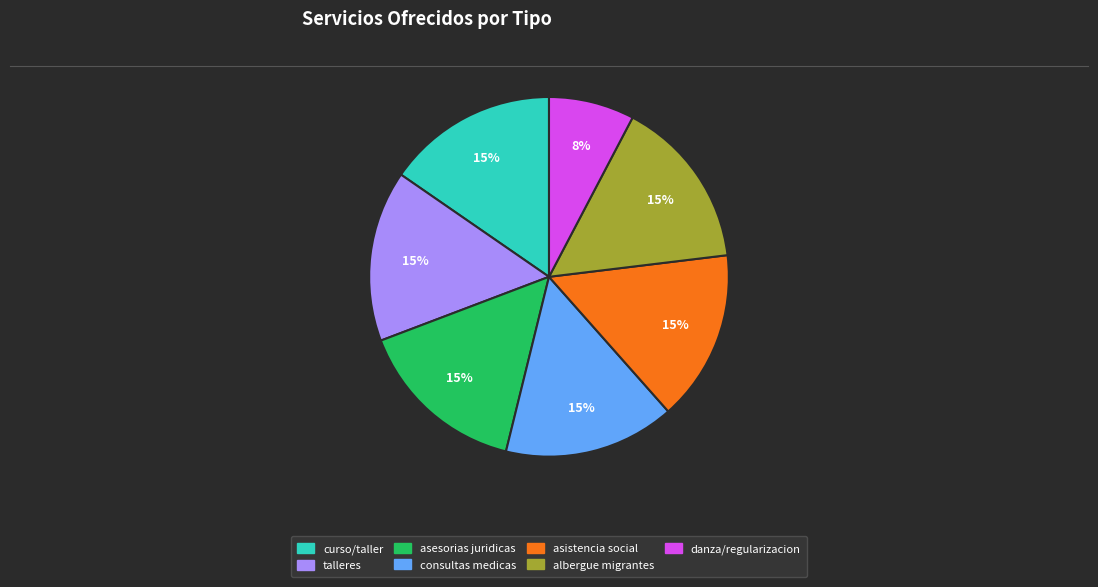

Which slice is the smallest?

danza/regularizacion